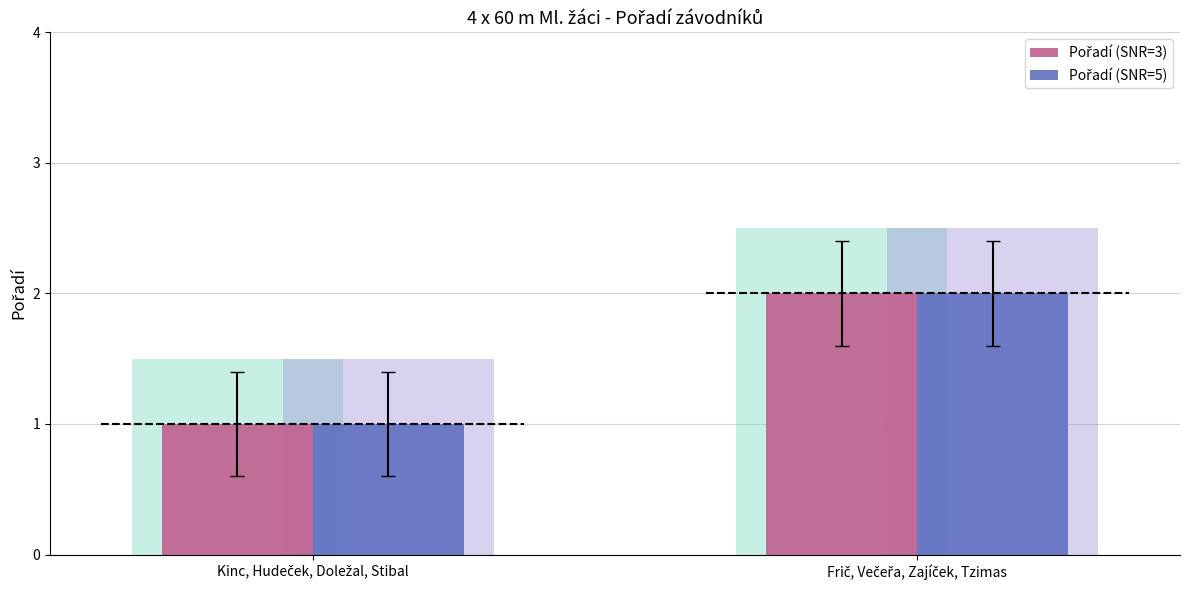

What is the lowest value of the Pořadí (SNR=5) series?

1